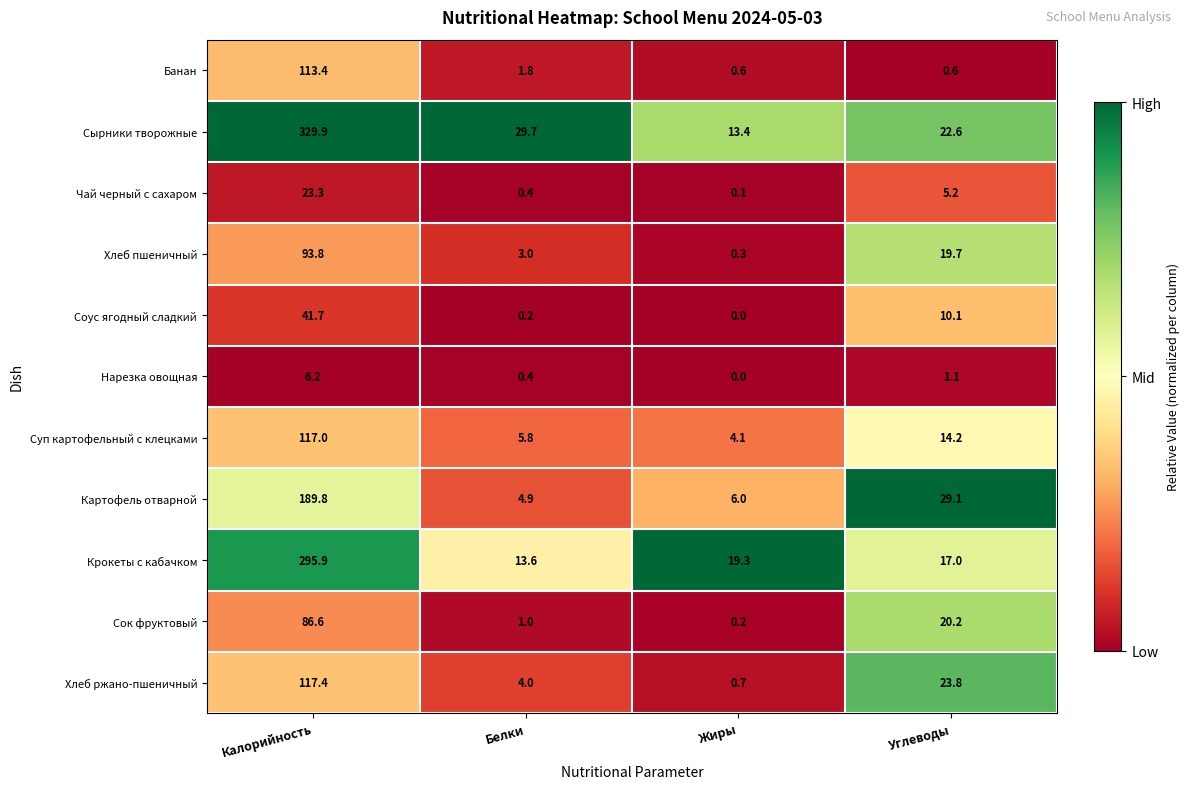

Is it true that Хлеб пшеничный equals 0.3 at Жиры?

True